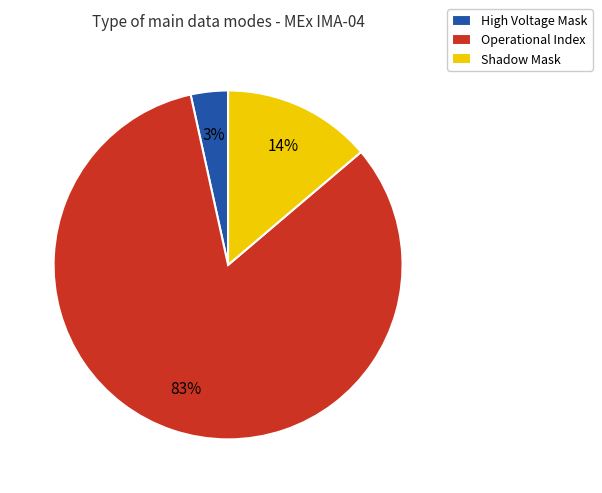

Is there any slice that represents more than half of the pie?

Yes